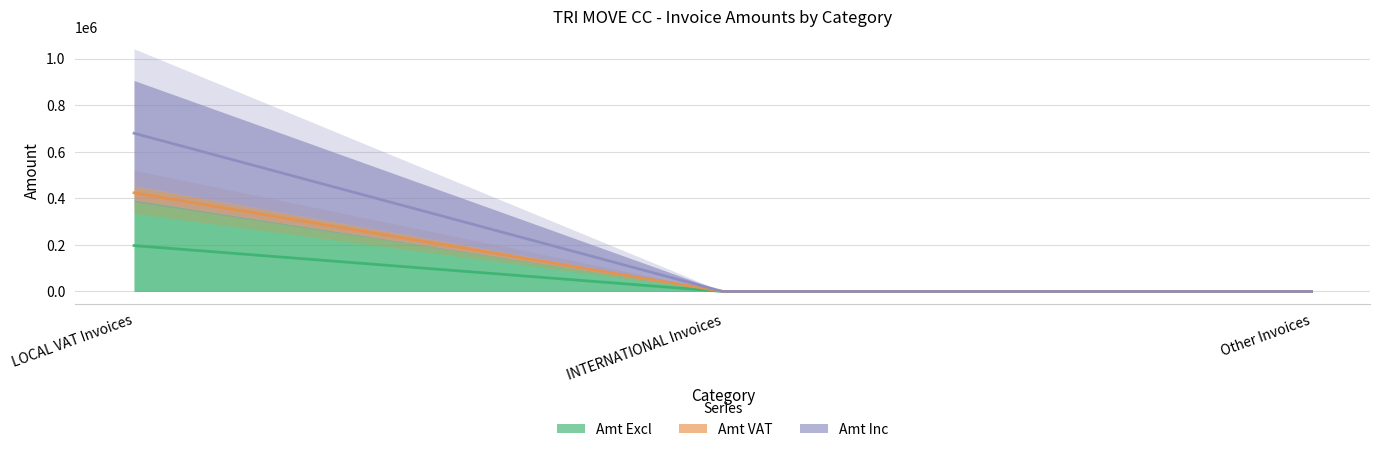

Reading right to left, list all the values displayed in this chart.

Amt Excl: Other Invoices=0.0	INTERNATIONAL Invoices=0.0	LOCAL VAT Invoices=197116.5
Amt VAT: Other Invoices=0.0	INTERNATIONAL Invoices=0.0	LOCAL VAT Invoices=423800.4
Amt Inc: Other Invoices=0.0	INTERNATIONAL Invoices=0.0	LOCAL VAT Invoices=680051.7